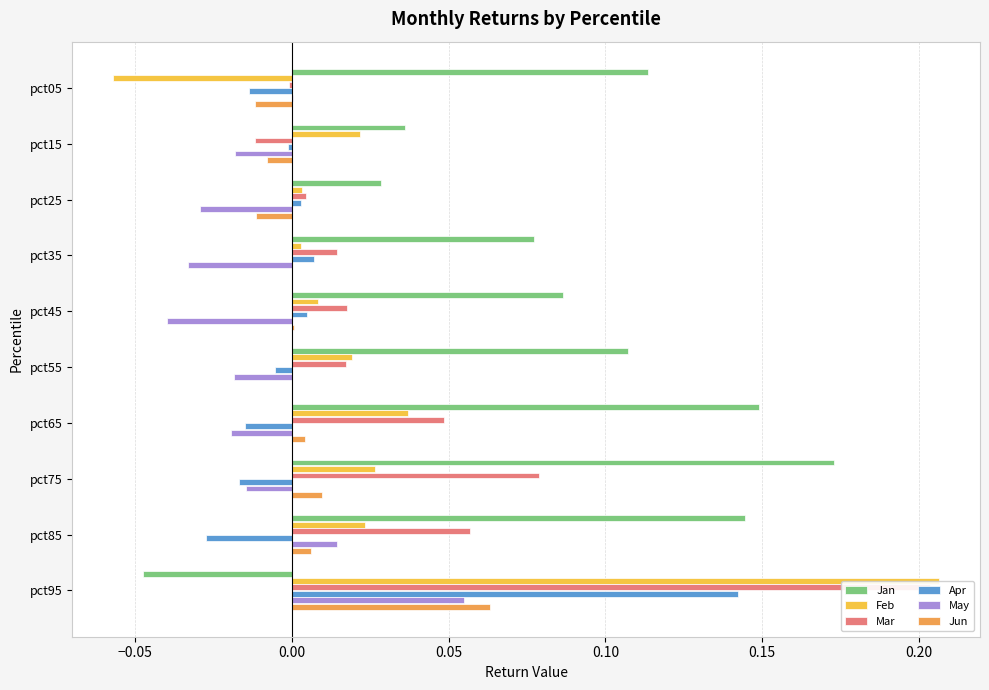

True or false: Jan has a value of 0.1 at pct15.

False